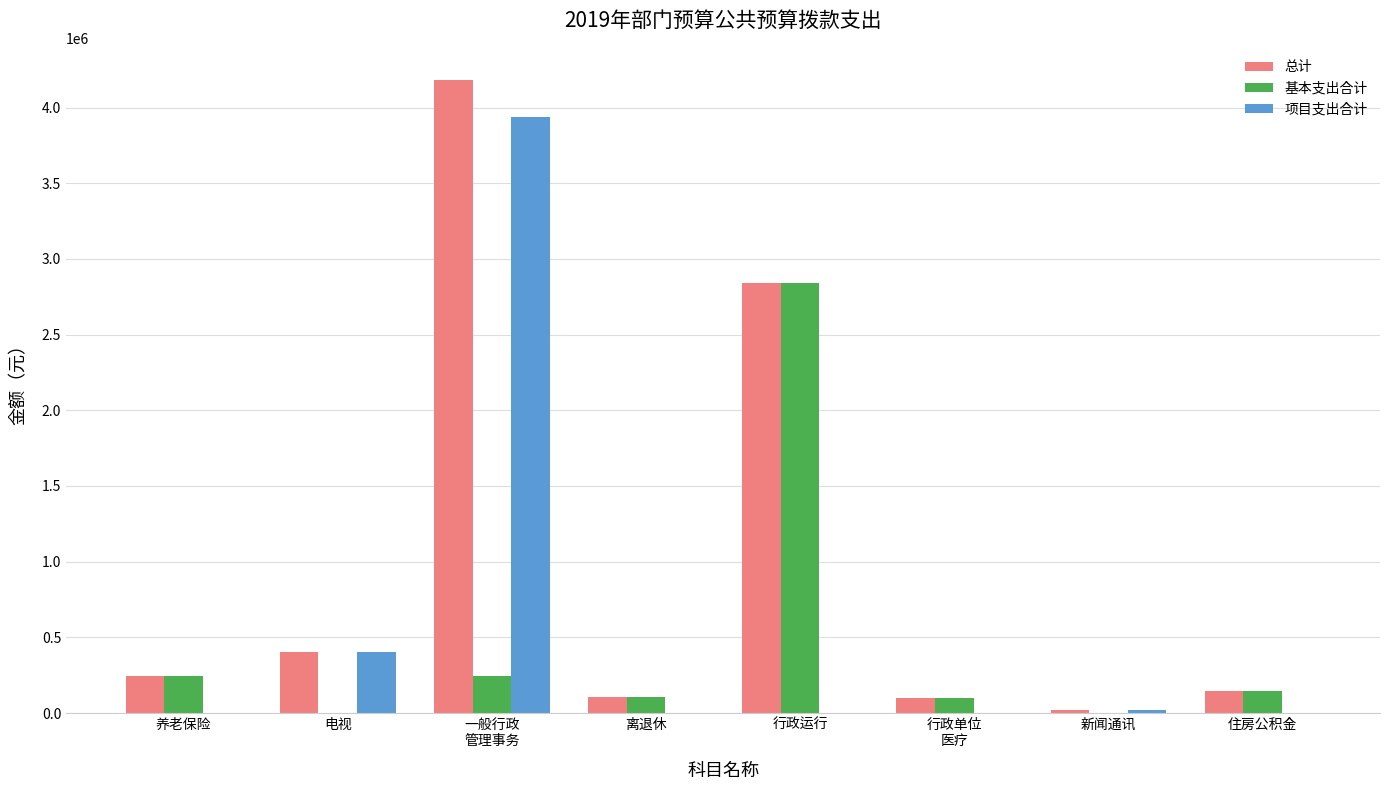

What is the sum of all 总计 values?

8048141.6